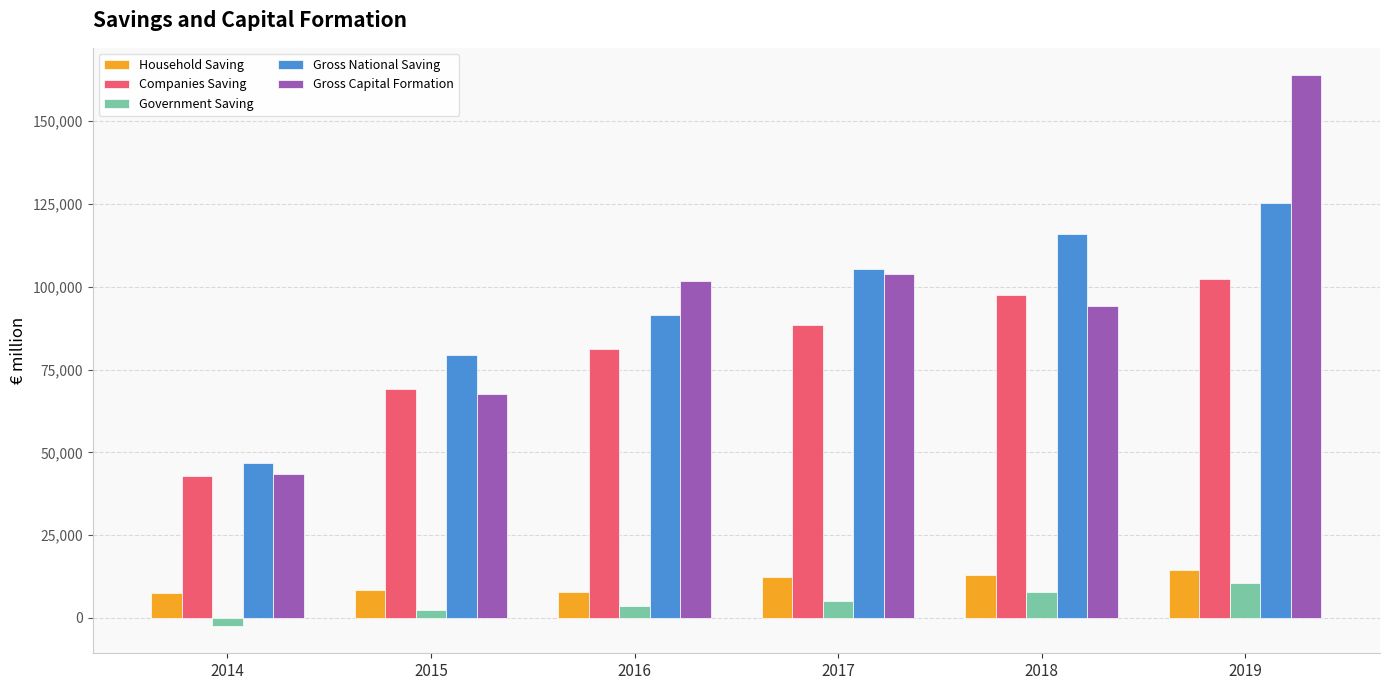

Is the value of Companies Saving at 2018 greater than the value of Gross Capital Formation at 2016?

No